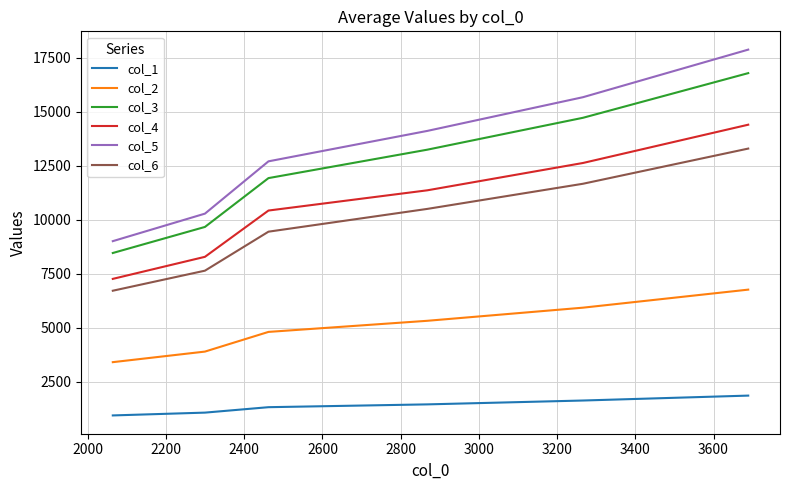

Which series has the largest total across all categories?

col_5